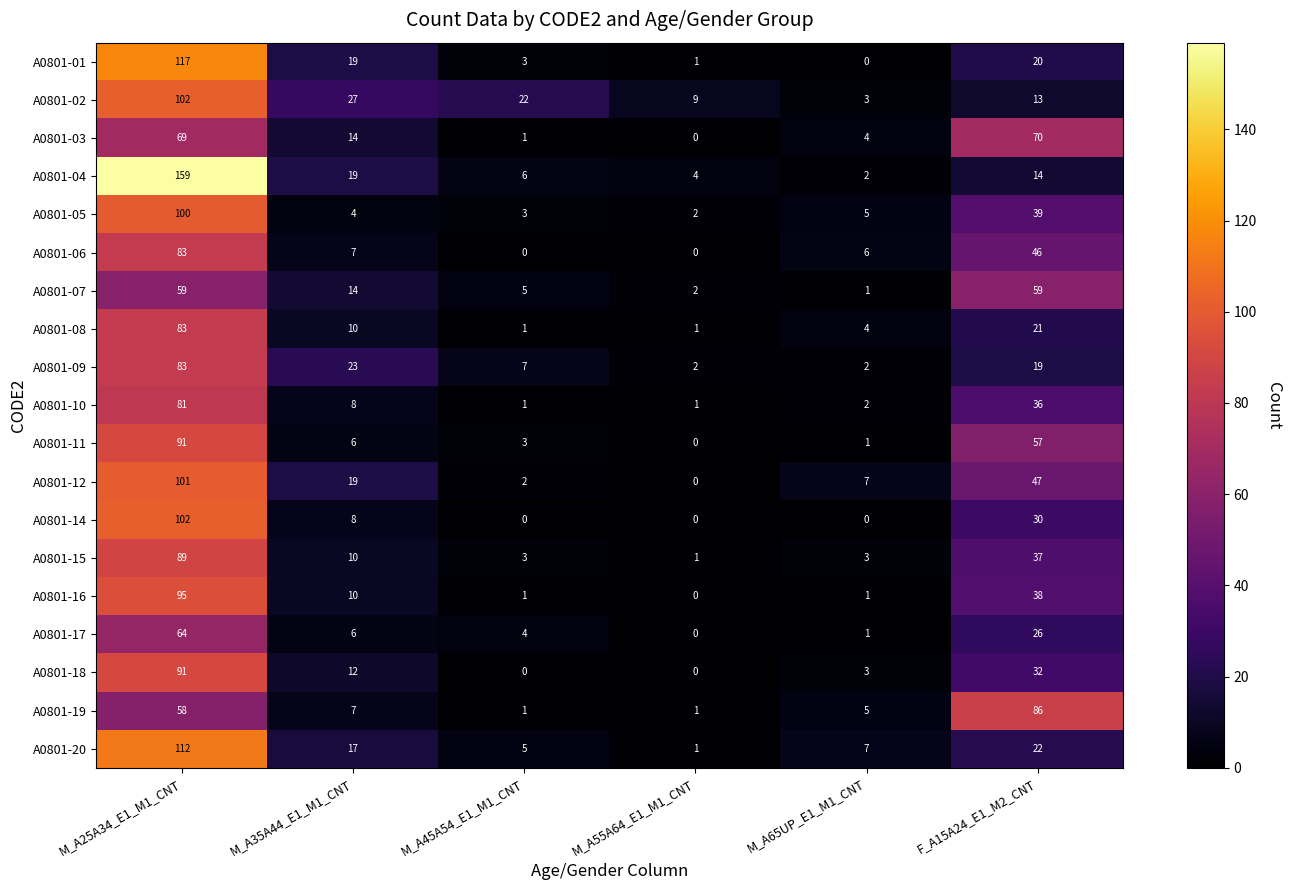

What is the total value across all series at M_A35A44_E1_M1_CNT?

240